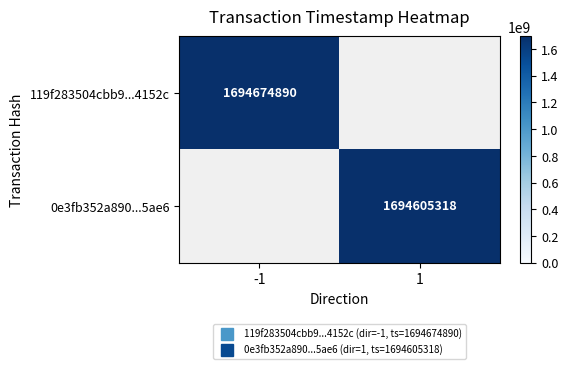

Is it true that 119f283504cbb9...4152c equals 1694674890 at -1?

True